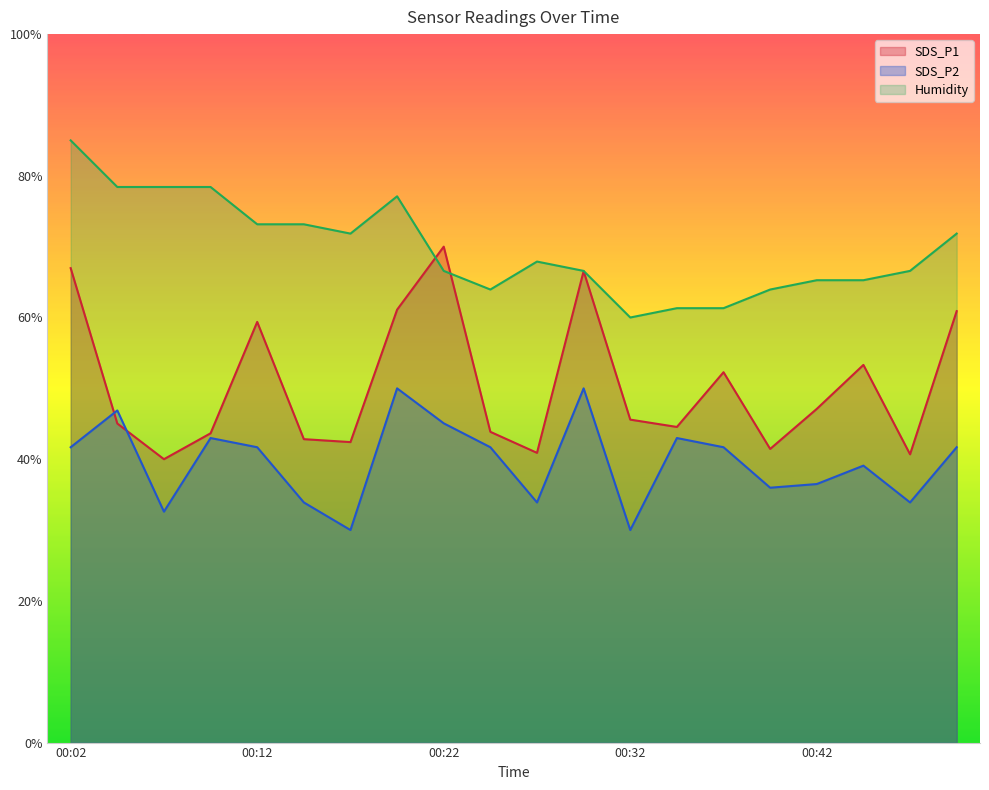

Count the number of categories in the chart.

20